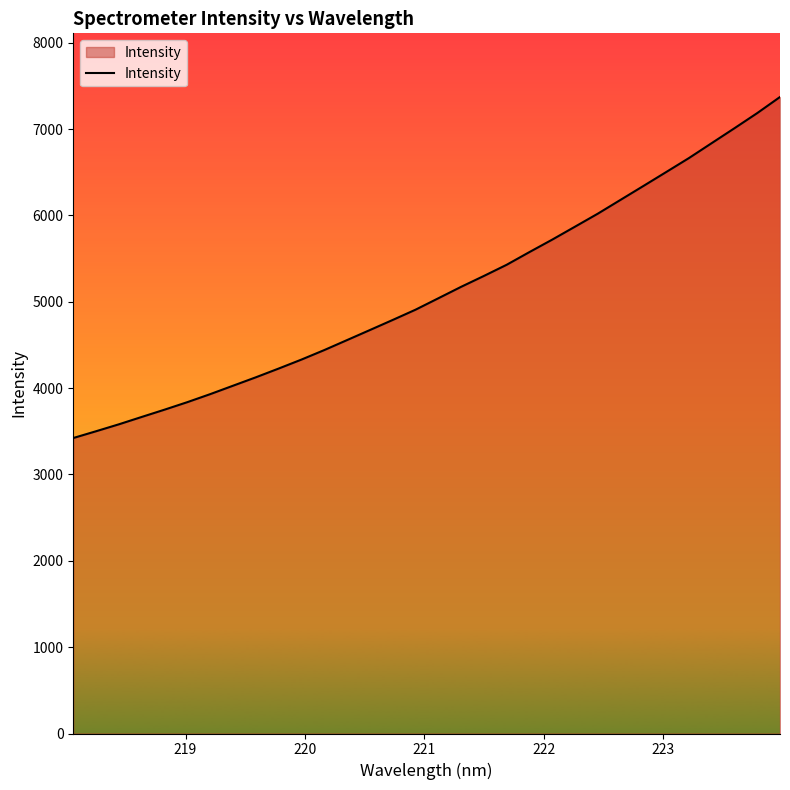

What is the difference between the maximum and minimum values?

3949.8